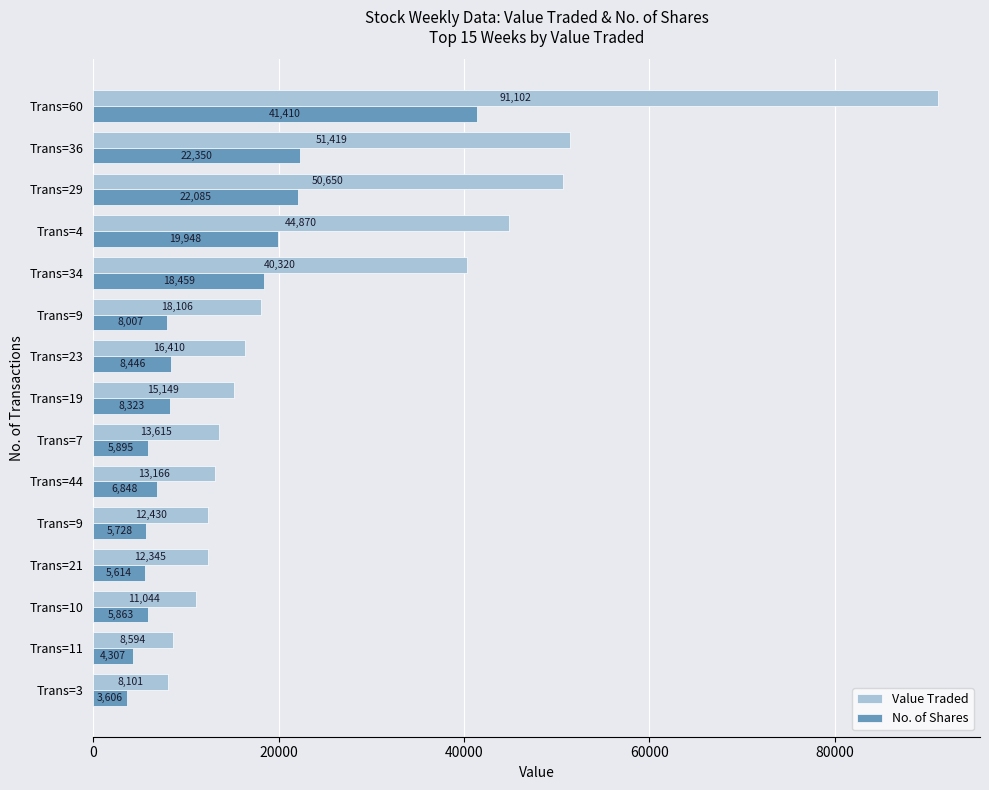

At which label is Value Traded closest to 49601?

Trans=29